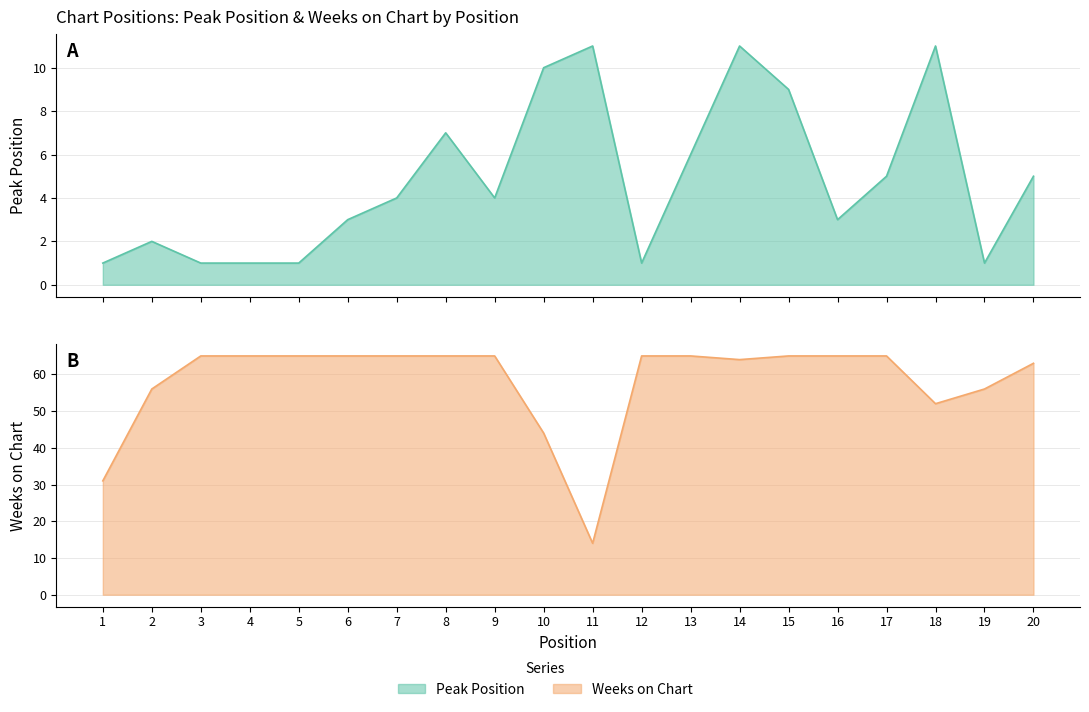

Which series changed the most between 10 and 19?

Weeks on Chart